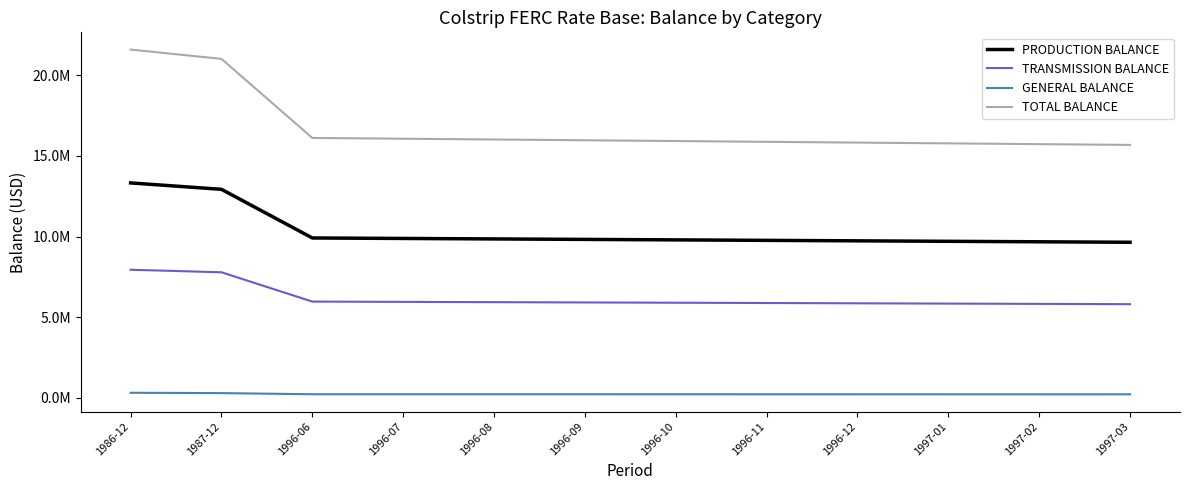

True or false: TOTAL BALANCE and PRODUCTION BALANCE intersect in this chart.

False